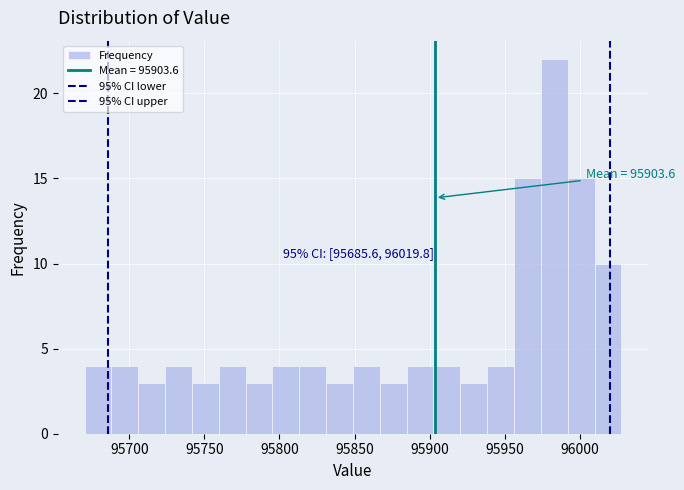

Around what value on the x-axis is the tallest bar? Give the approximate position of its centre, as read against the axis.

95985